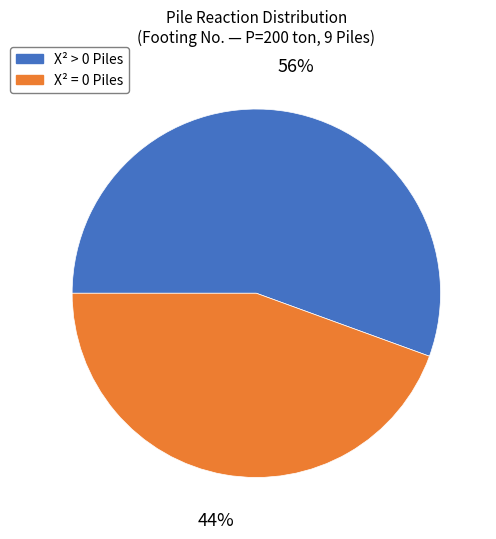

To the nearest percent, what is the average slice percentage?

50%